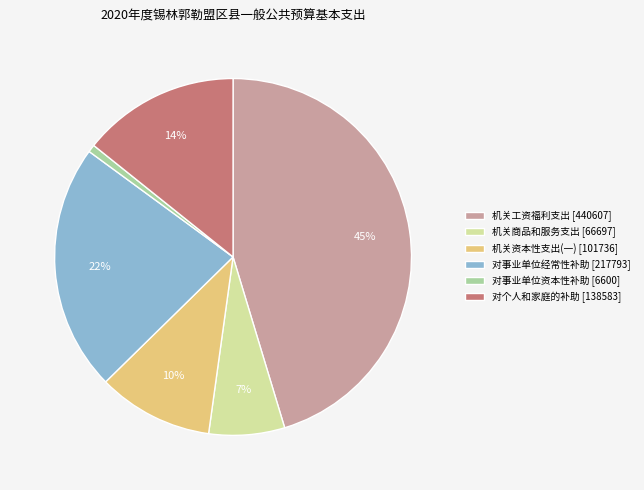

What is the smallest slice in the pie chart?

对事业单位资本性补助